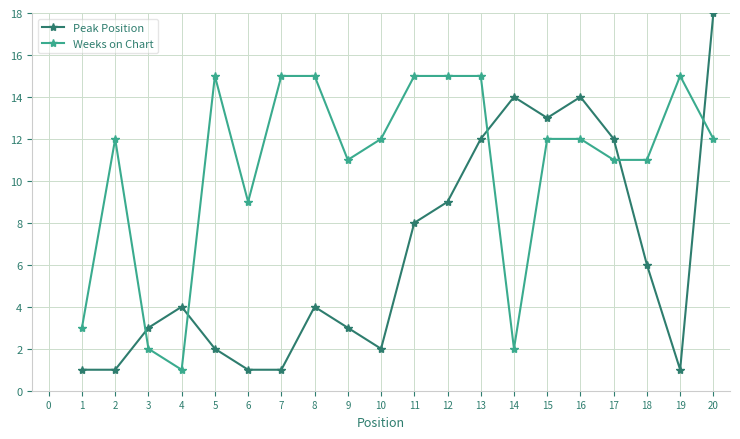

True or false: Peak Position and Weeks on Chart intersect in this chart.

True